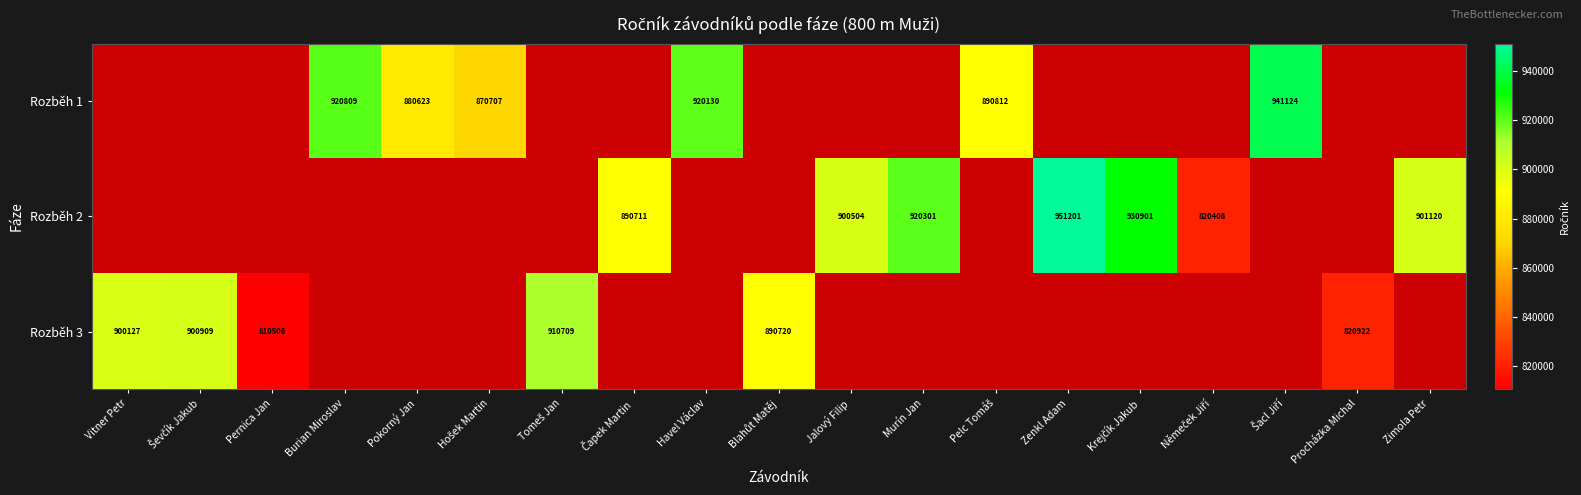

What is the maximum value shown in the chart?

951201.0